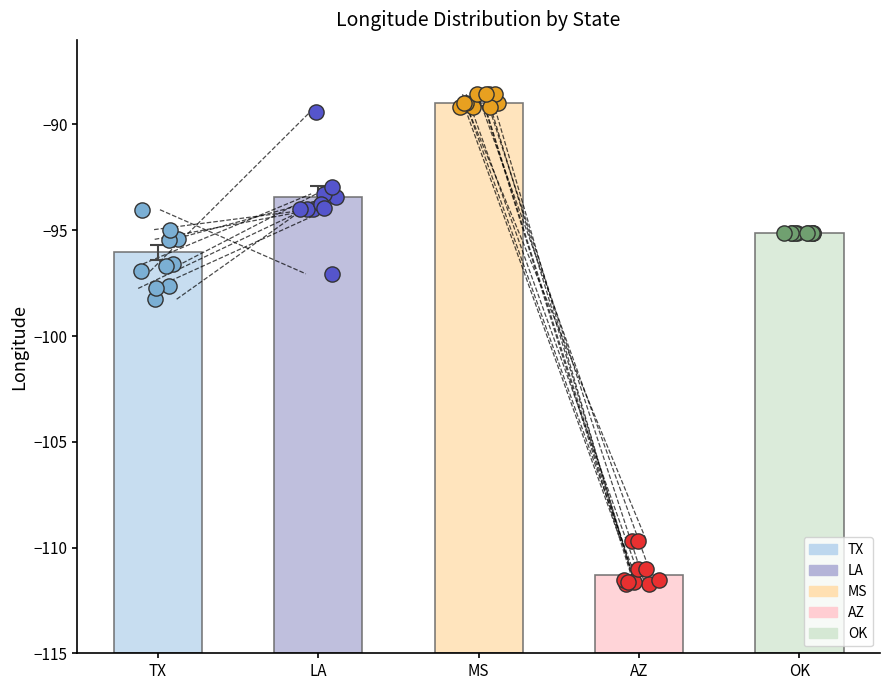

Which series contains the lowest Y value?

AZ